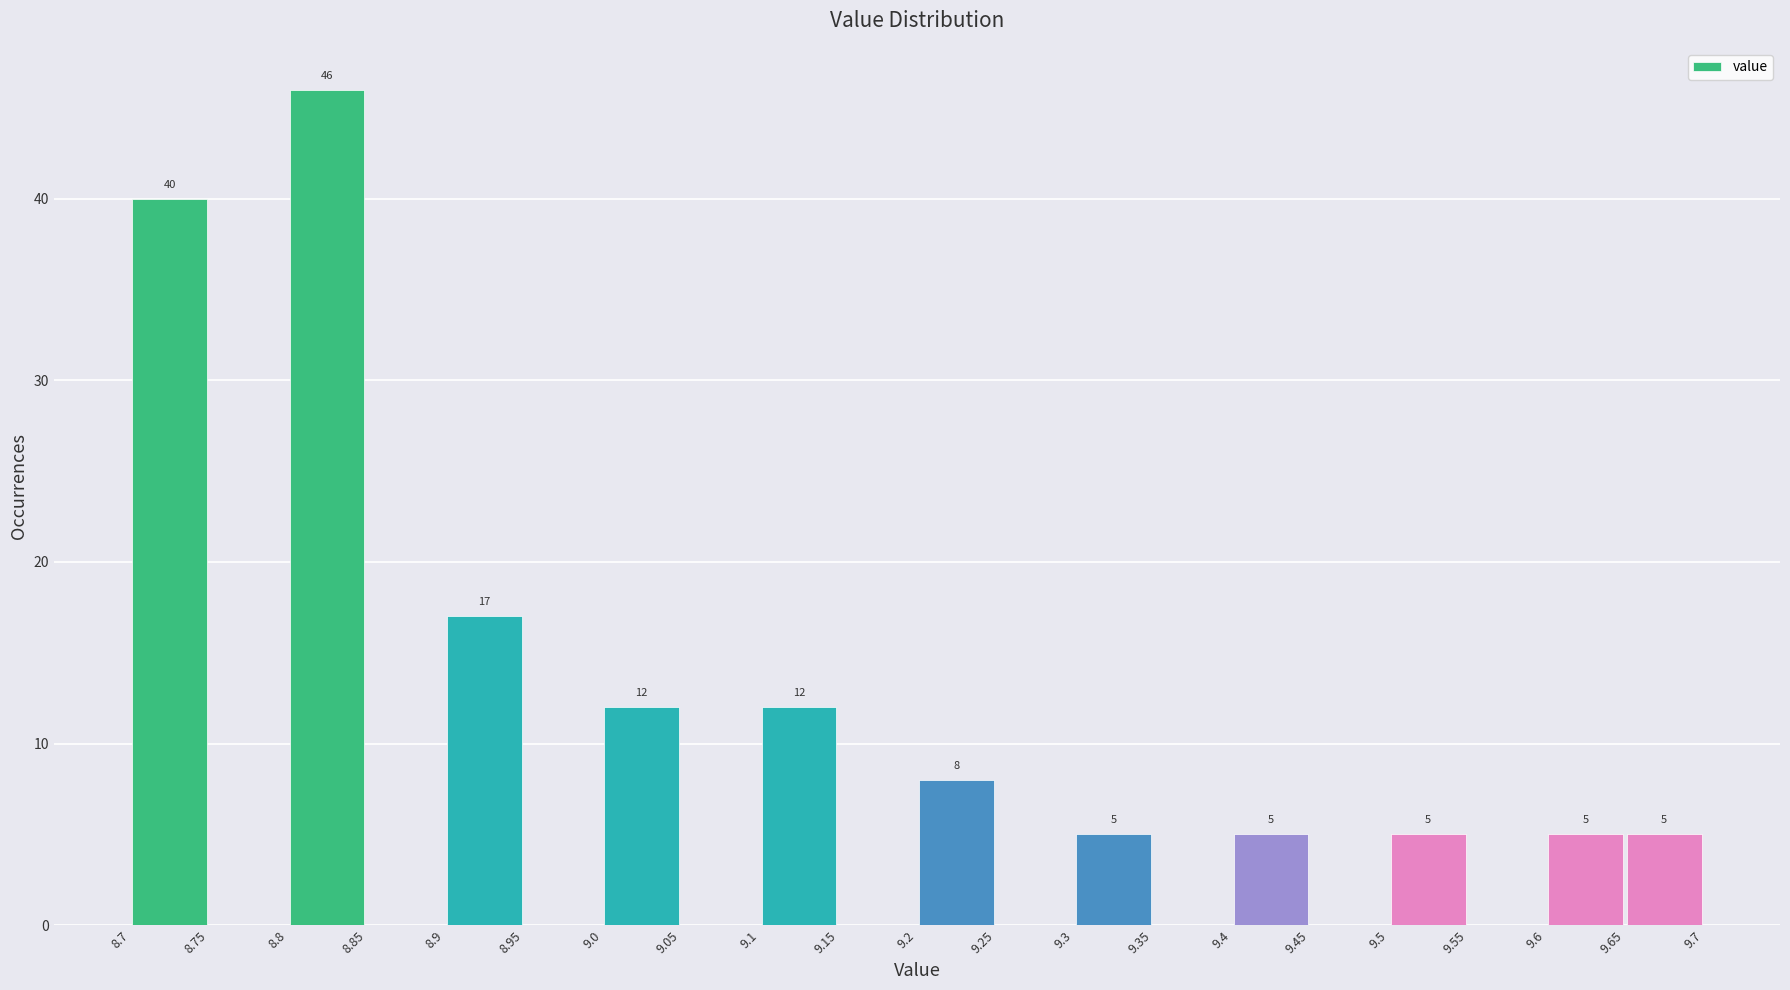

Which range on the x-axis has the tallest bar?

8.8 to 8.85